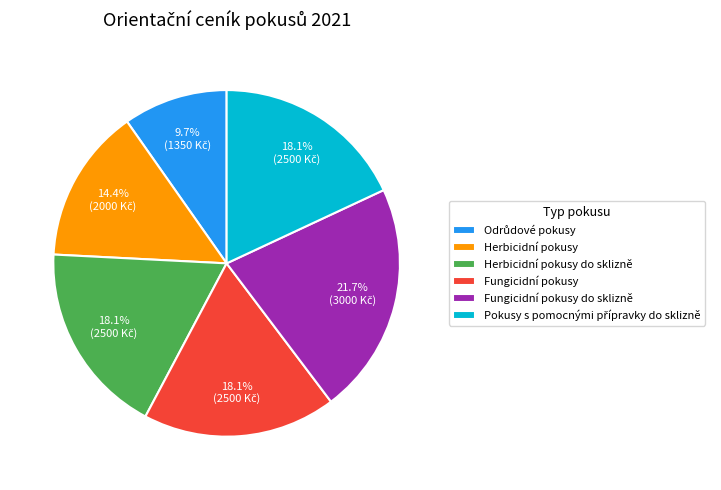

Does Herbicidní pokusy account for over 50% of the chart?

No